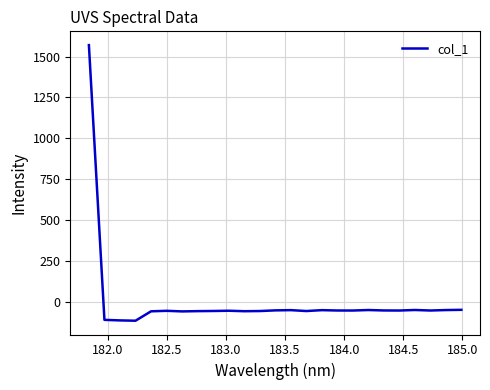

True or false: the data has more than 1 interior local peaks.

True